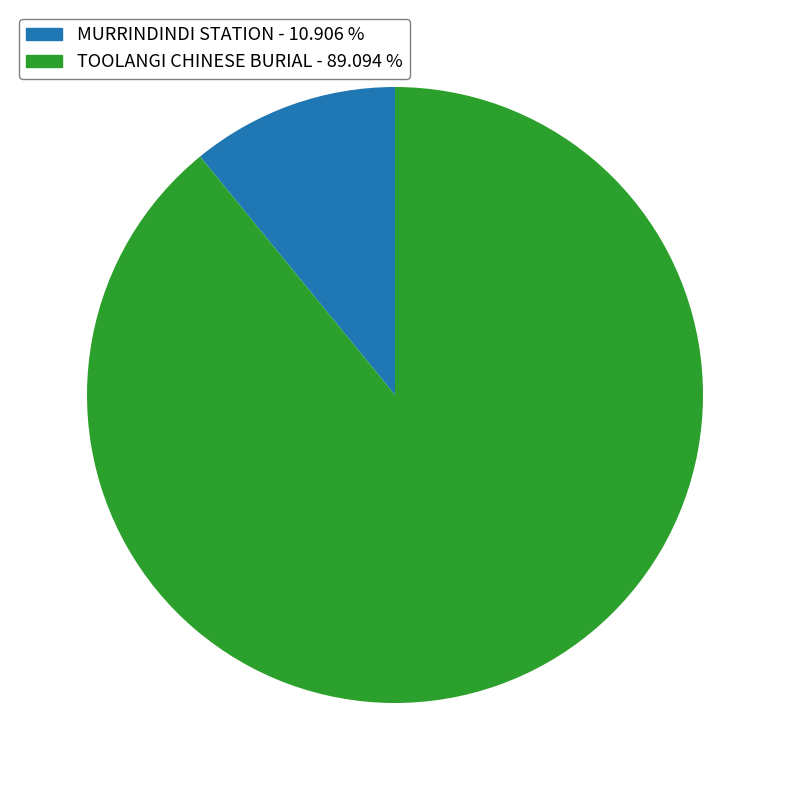

Approximately how many times larger is the value at TOOLANGI CHINESE BURIAL compared to MURRINDINDI STATION?

8.2